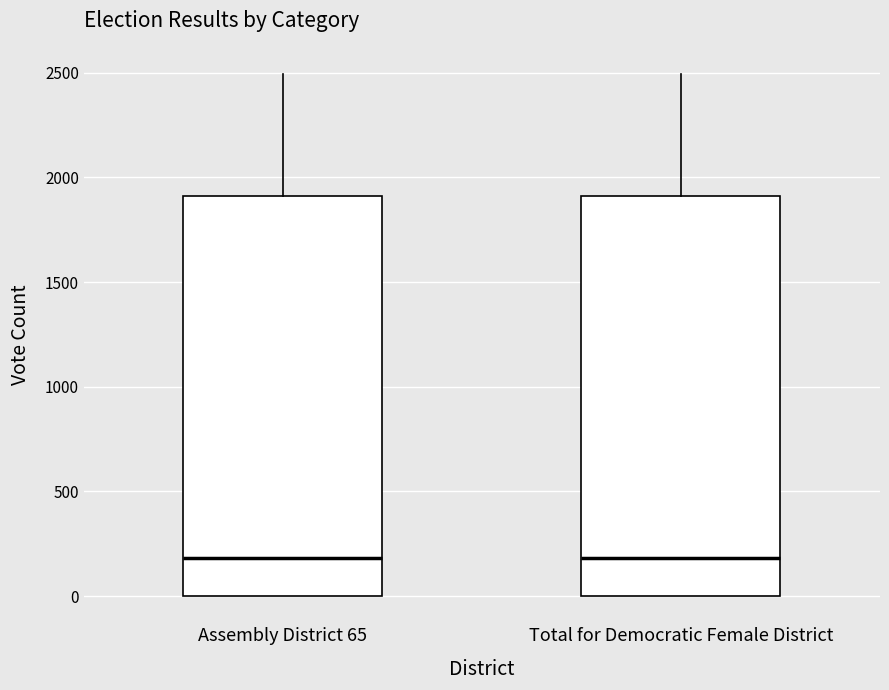

Reading left to right, read every box against the y-axis: the position of its median line, the range the box covers, and the ends of its whiskers. The values are not printed on the chart, so give them approximately, as read against the axis.

Assembly District 65: median 200, box 0 to 1900, whiskers 0 to 2500
Total for Democratic Female District: median 200, box 0 to 1900, whiskers 0 to 2500